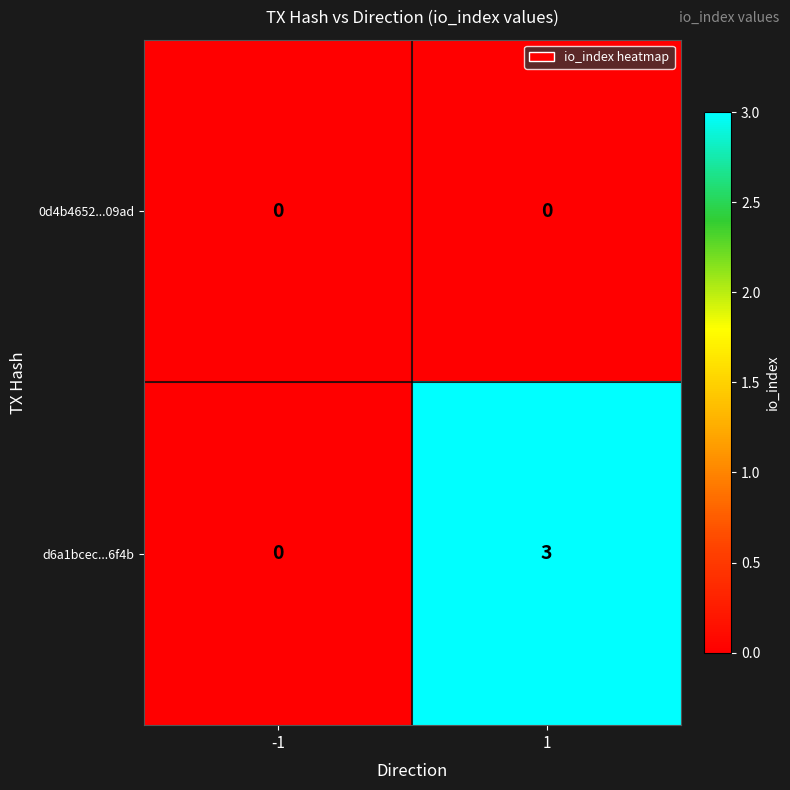

What is the spread (max minus min) of values at 1?

3